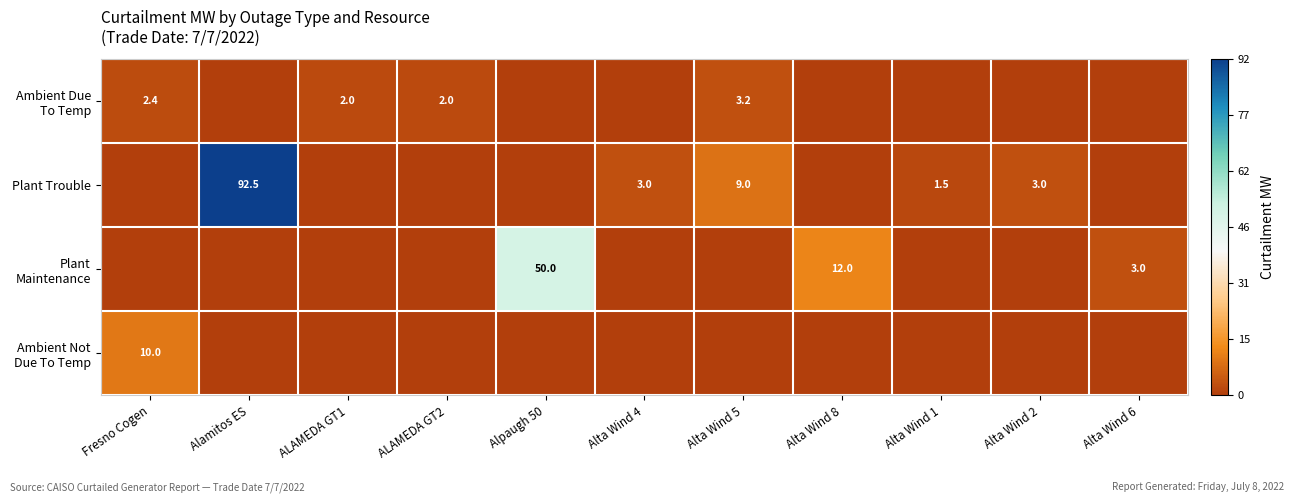

The value of Plant Trouble at Alta Wind 5 is 9.0. True or false?

True